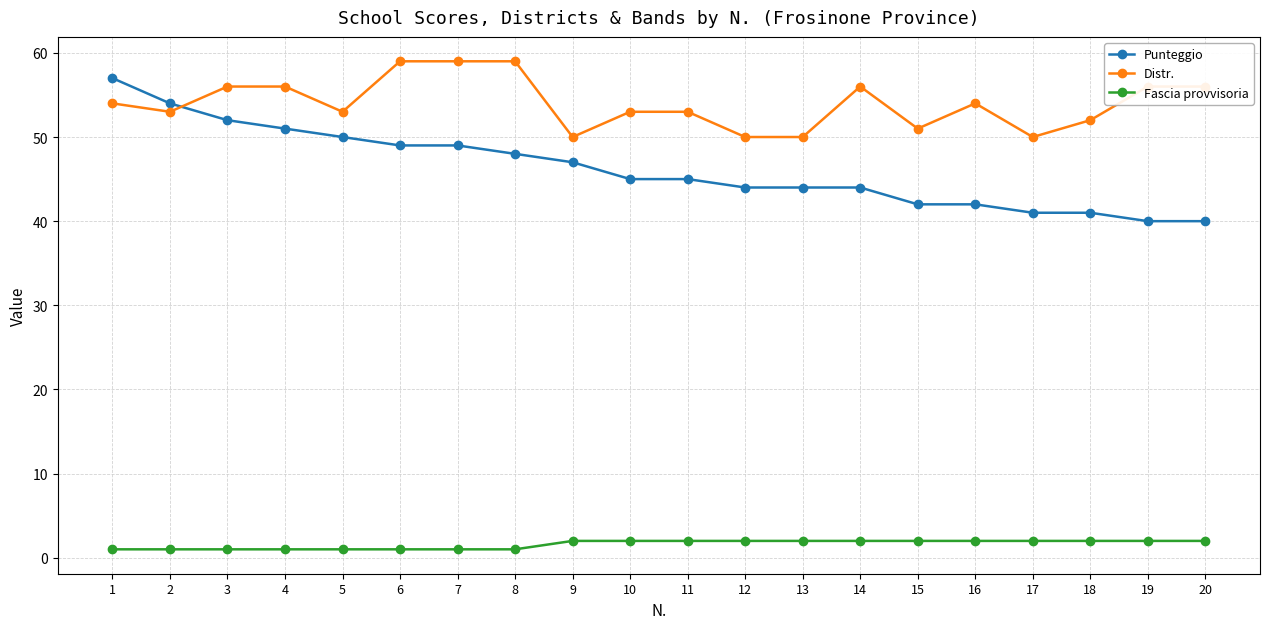

Is the value of Distr. at 7 greater than the value of Fascia provvisoria at 19?

Yes